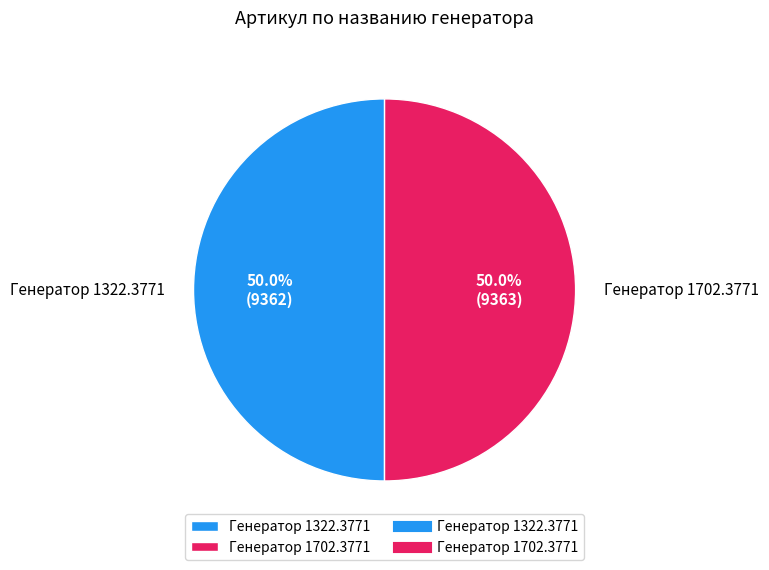

Is the sum of Генератор 1702.3771 and Генератор 1322.3771 greater than half?

Yes